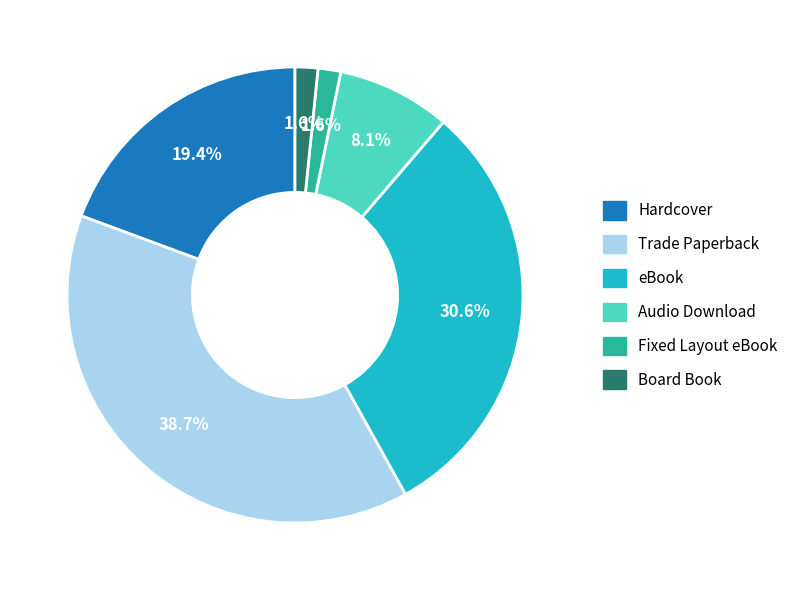

Does Fixed Layout eBook represent more than half of the total?

No